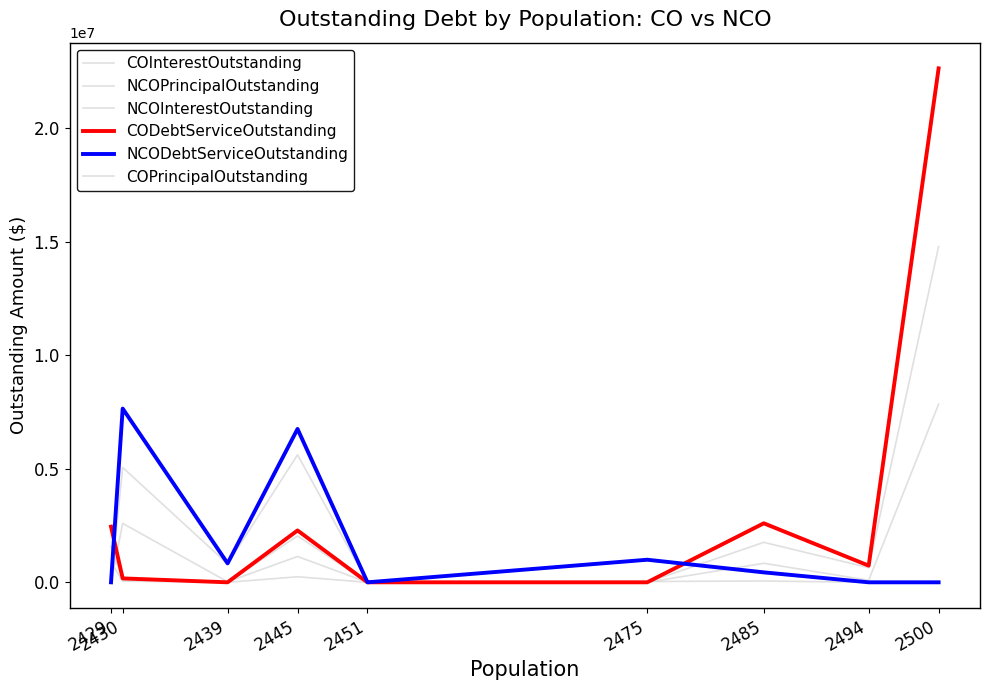

Reading left to right, list all the values displayed in this chart.

COInterestOutstanding: 871790.4	51133.8	0.0	243536.0	0.0	0.0	838635.5	89063.0	7843719.4
NCOPrincipalOutstanding: 0.0	5055000.0	810000.0	5615000.0	0.0	959000.0	380000.0	0.0	0.0
NCOInterestOutstanding: 0.0	2594175.0	23988.8	1137355.0	0.0	35386.1	58568.8	0.0	0.0
CODebtServiceOutstanding: 2449790.4	172133.8	0.0	2283536.0	0.0	0.0	2598635.5	734063.0	22628719.4
NCODebtServiceOutstanding: 0.0	7649175.0	833988.8	6752355.0	0.0	994386.1	438568.8	0.0	0.0
COPrincipalOutstanding: 1578000.0	121000.0	0.0	2040000.0	0.0	0.0	1760000.0	645000.0	14785000.0